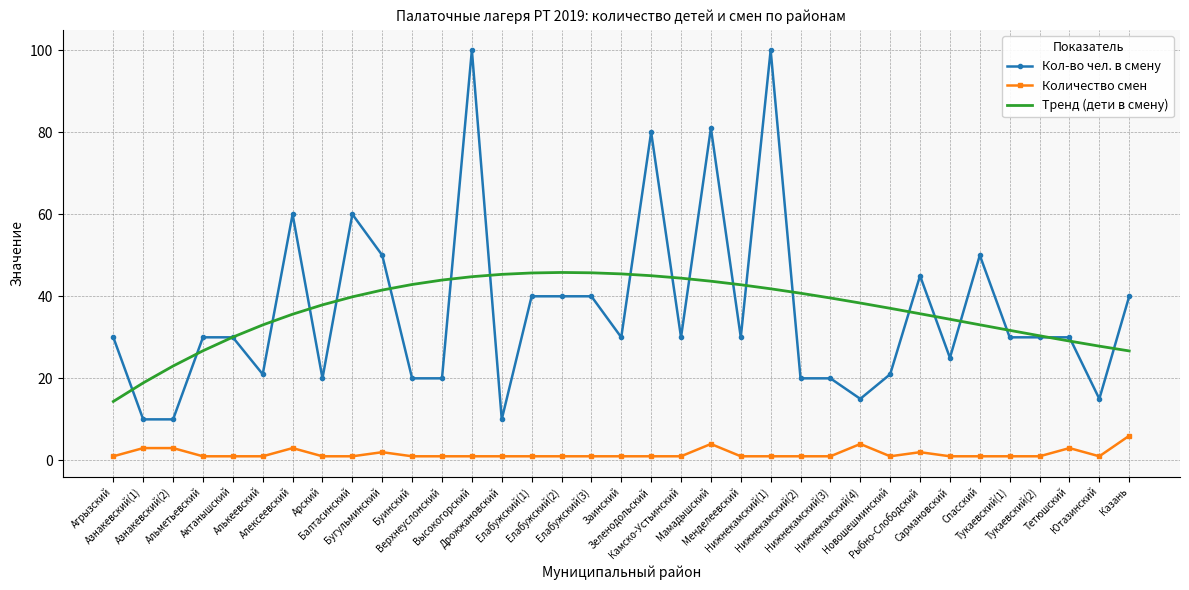

What is the lowest value of the Тренд (дети в смену) series?

14.4